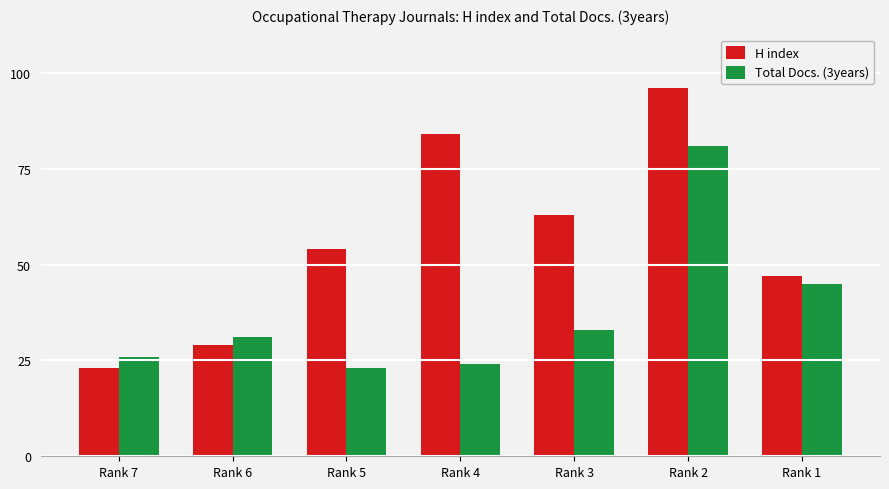

What is the approximate value of Total Docs. (3years) at Rank 6?

31